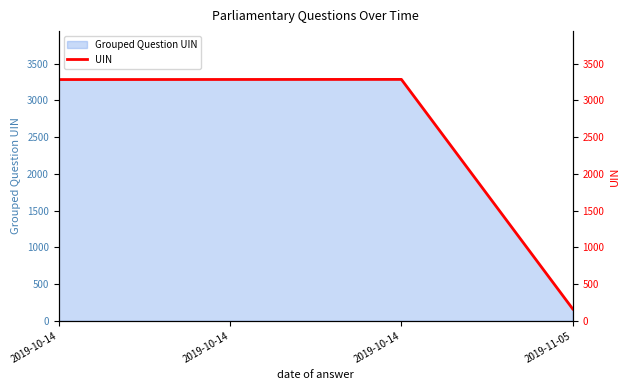

List the labels in order of value, largest first.

2019-10-14, 2019-10-14, 2019-10-14, 2019-11-05